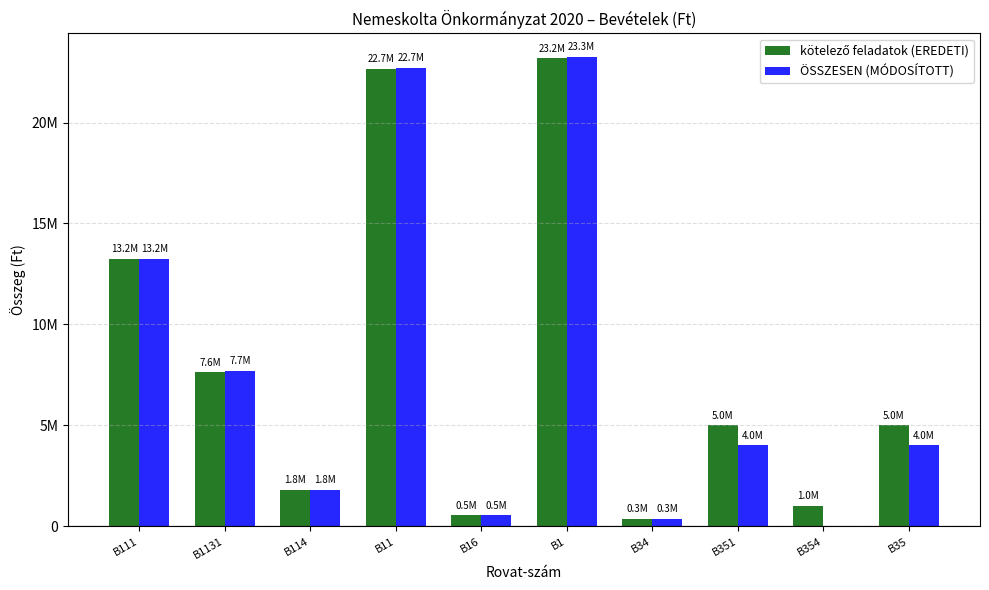

Rank the series by their maximum value, from lowest to highest.

kötelező feladatok (EREDETI), ÖSSZESEN (MÓDOSÍTOTT)